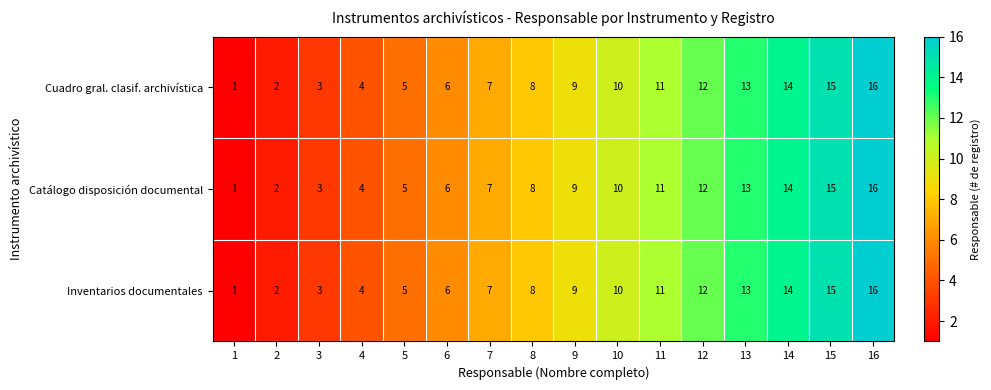

What is the maximum value shown in the chart?

16